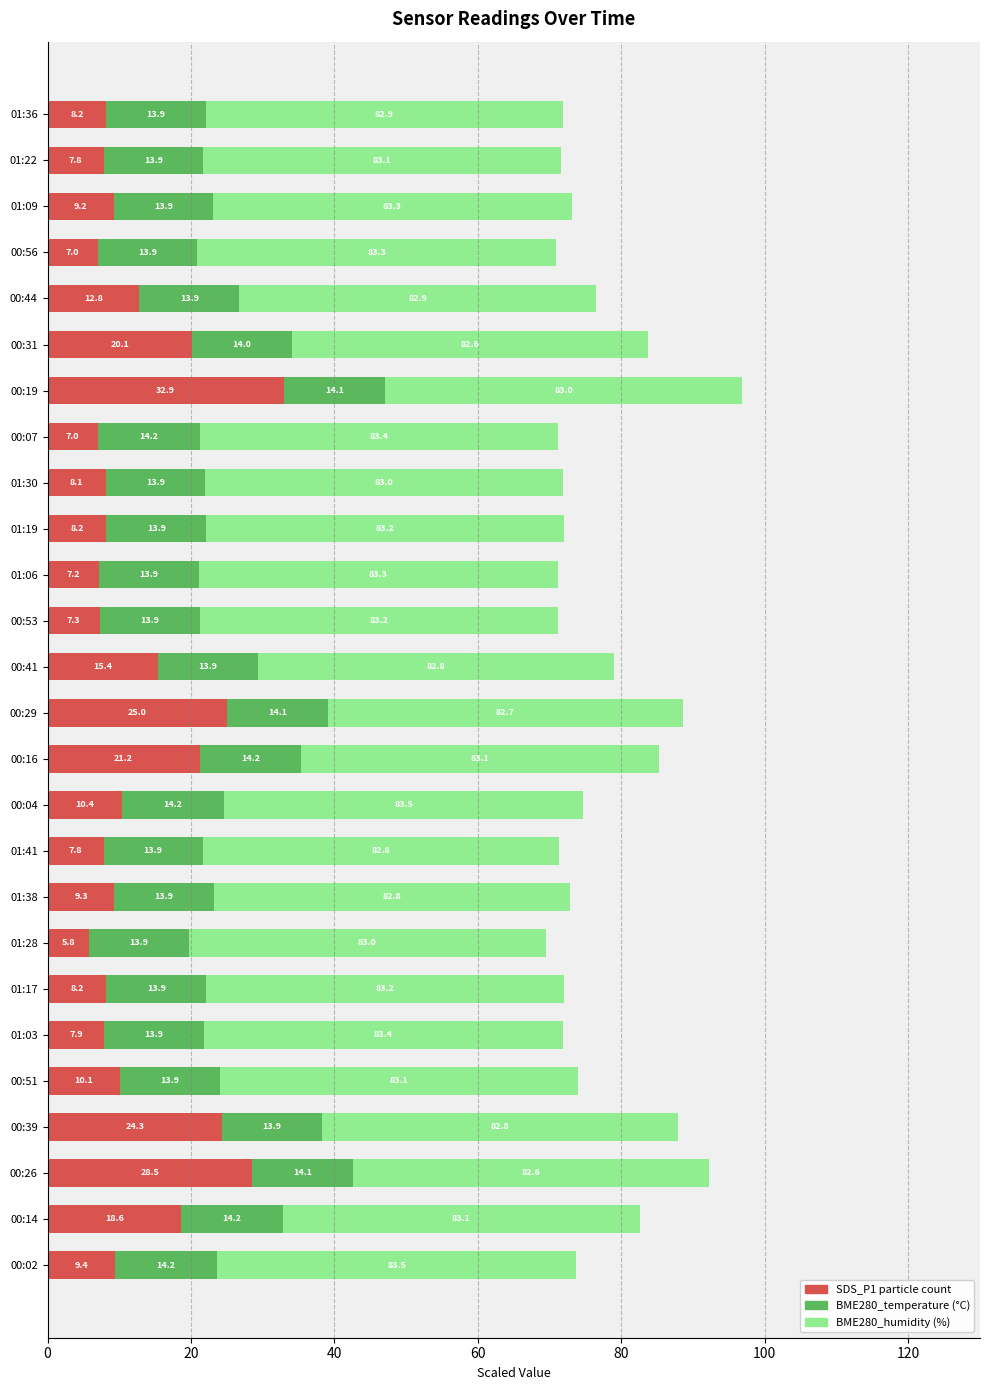

At which category is the sum across all series the highest?

00:19